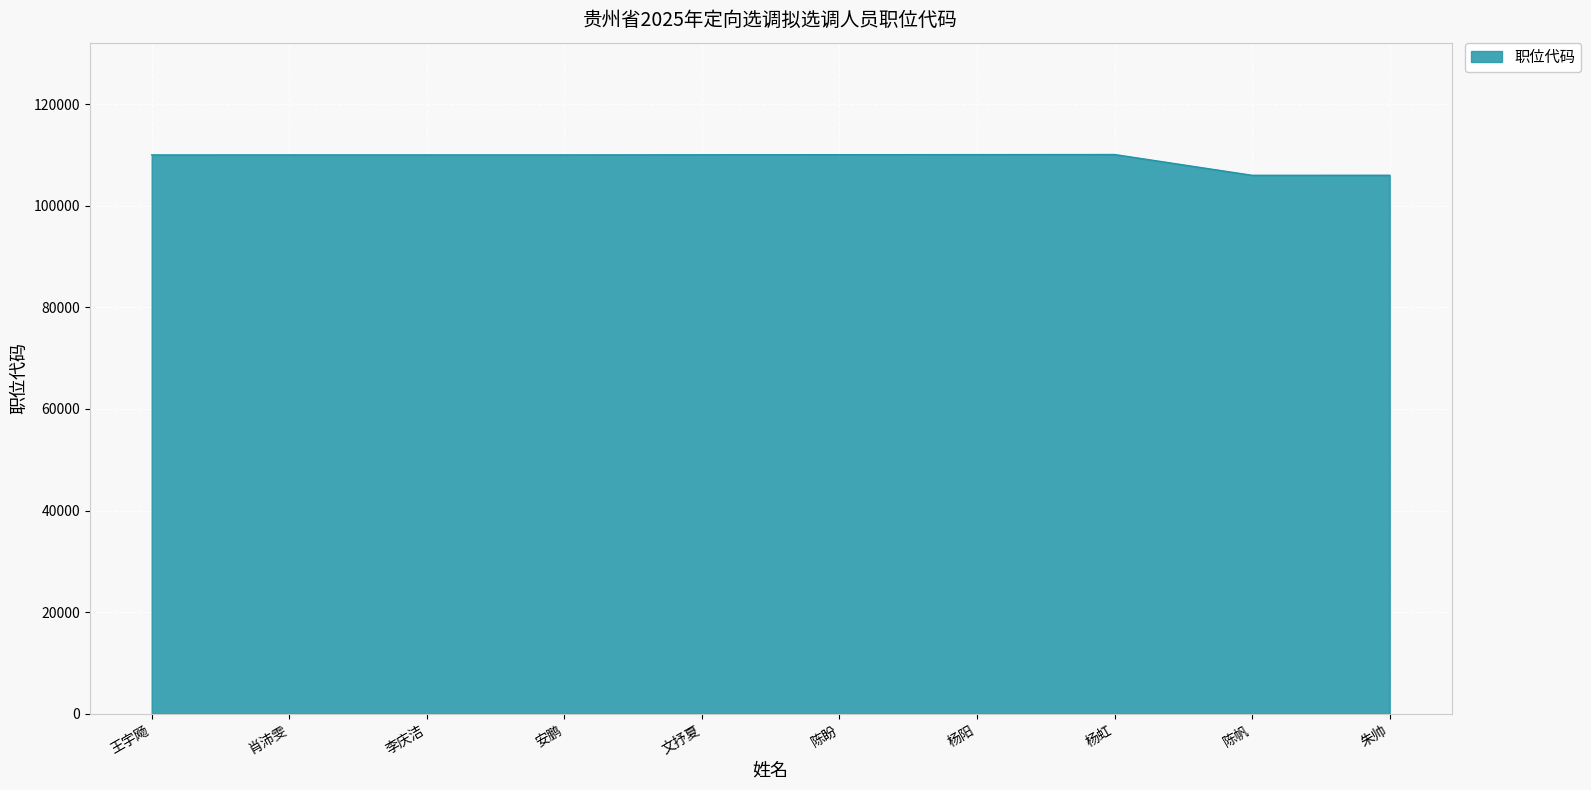

What is the difference between the values at 安鹏 and 李庆洁?

1